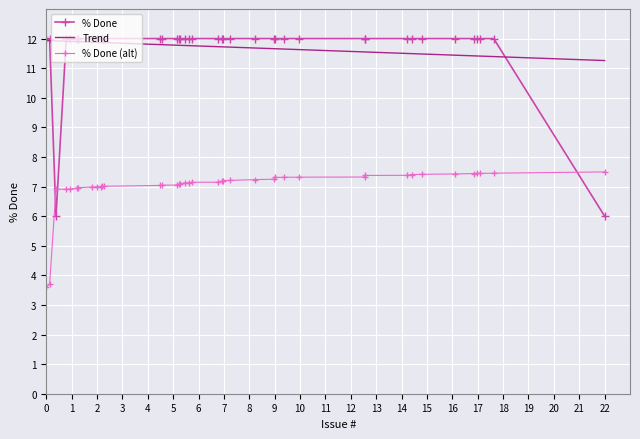

Reading right to left, transcribe all the data shown in this chart.

% Done: 6.0	12.0	12.0	12.0	12.0	12.0	12.0	12.0	12.0	12.0	12.0	12.0	12.0	12.0	12.0	12.0	12.0	12.0	12.0	12.0	12.0	12.0	12.0	12.0	12.0	12.0	12.0	12.0	12.0	12.0	12.0	12.0	12.0	12.0	12.0	12.0	12.0	6.0	12.0	12.0
Trend: 11.3	11.4	11.4	11.4	11.4	11.4	11.5	11.5	11.5	11.5	11.5	11.6	11.6	11.7	11.7	11.7	11.7	11.7	11.7	11.7	11.8	11.8	11.8	11.8	11.8	11.8	11.8	11.8	11.9	11.9	11.9	11.9	11.9	11.9	11.9	11.9	11.9	11.9	11.9	11.9
% Done (alt): 7.5	7.5	7.4	7.4	7.4	7.4	7.4	7.4	7.4	7.4	7.3	7.3	7.3	7.3	7.2	7.2	7.2	7.2	7.2	7.1	7.1	7.1	7.1	7.1	7.1	7.1	7.0	7.0	7.0	7.0	7.0	7.0	7.0	7.0	7.0	6.9	6.9	6.9	3.7	3.6